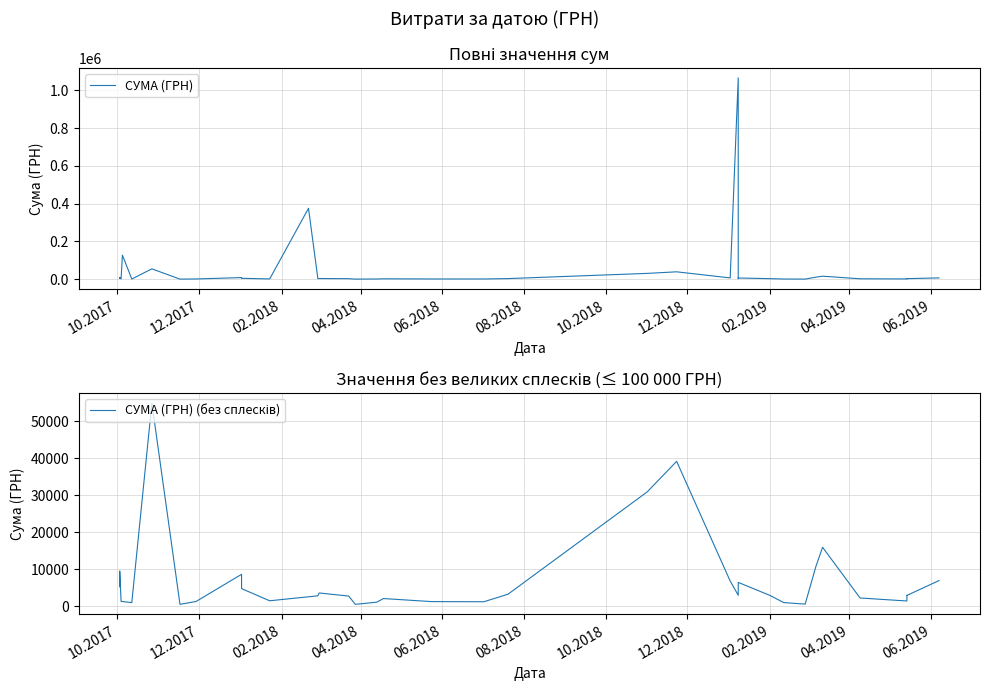

How many points are lower than both their immediate neighbors (excluding endpoints)?

12